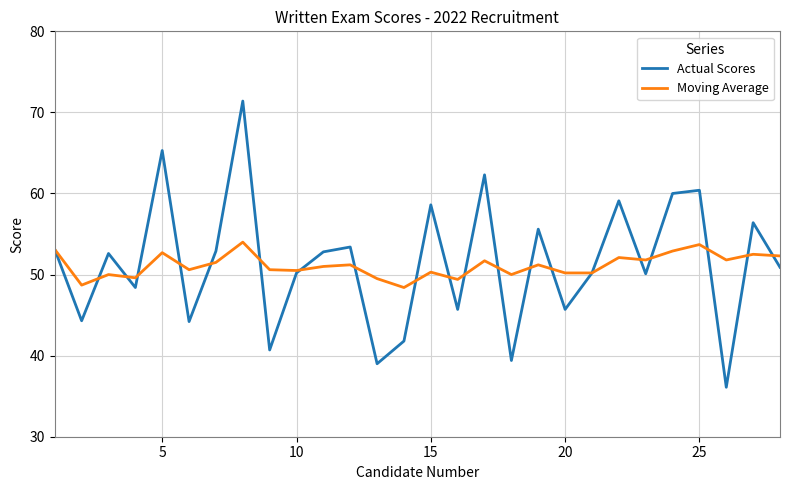

Which series has the widest spread of values?

Actual Scores